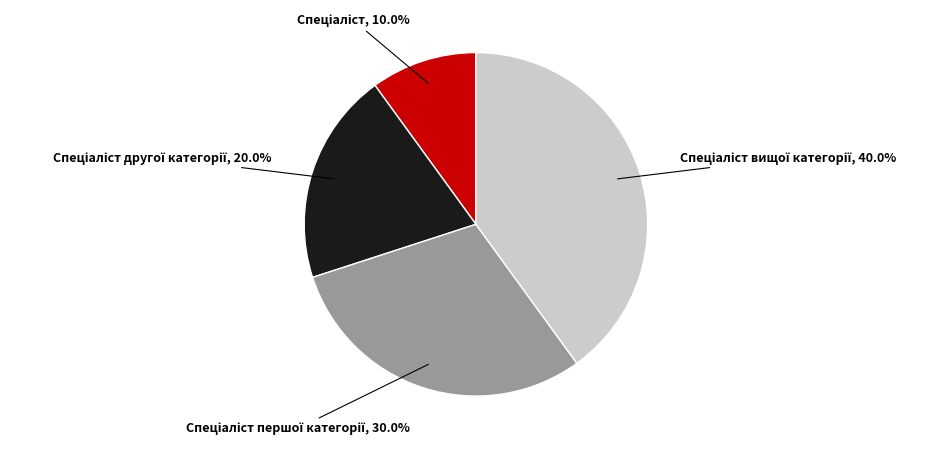

How many slices are in this pie chart?

4